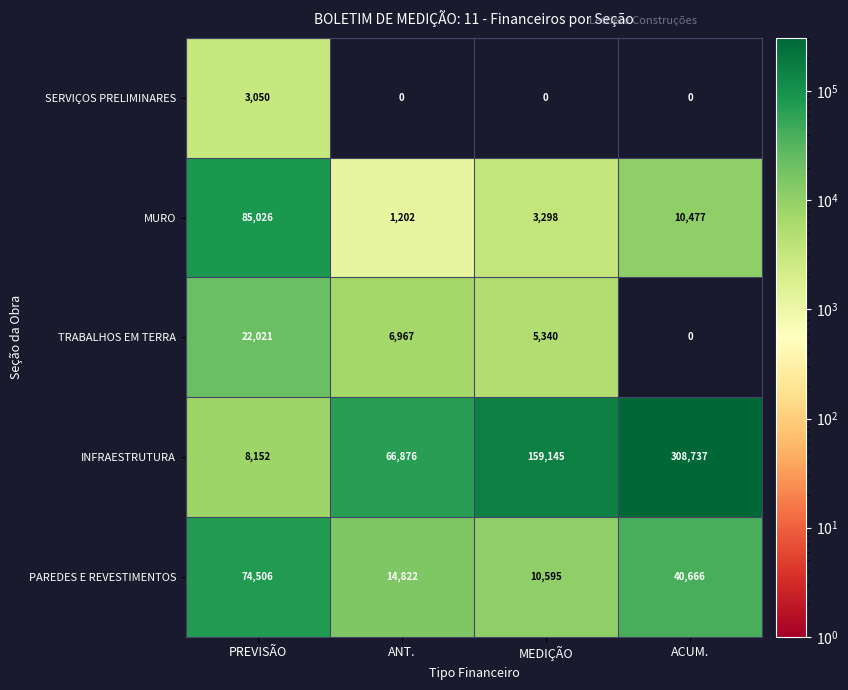

Reading right to left, transcribe all the data shown in this chart.

SERVIÇOS PRELIMINARES: 0	0	0	3050
MURO: 10477	3298	1202	85026
TRABALHOS EM TERRA: 0	5340	6967	22021
INFRAESTRUTURA: 308737	159145	66876	8152
PAREDES E REVESTIMENTOS: 40666	10595	14822	74506